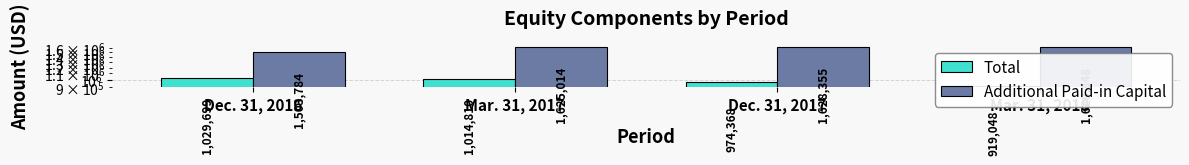

Which label corresponds to the largest value in the chart?

Mar. 31, 2018